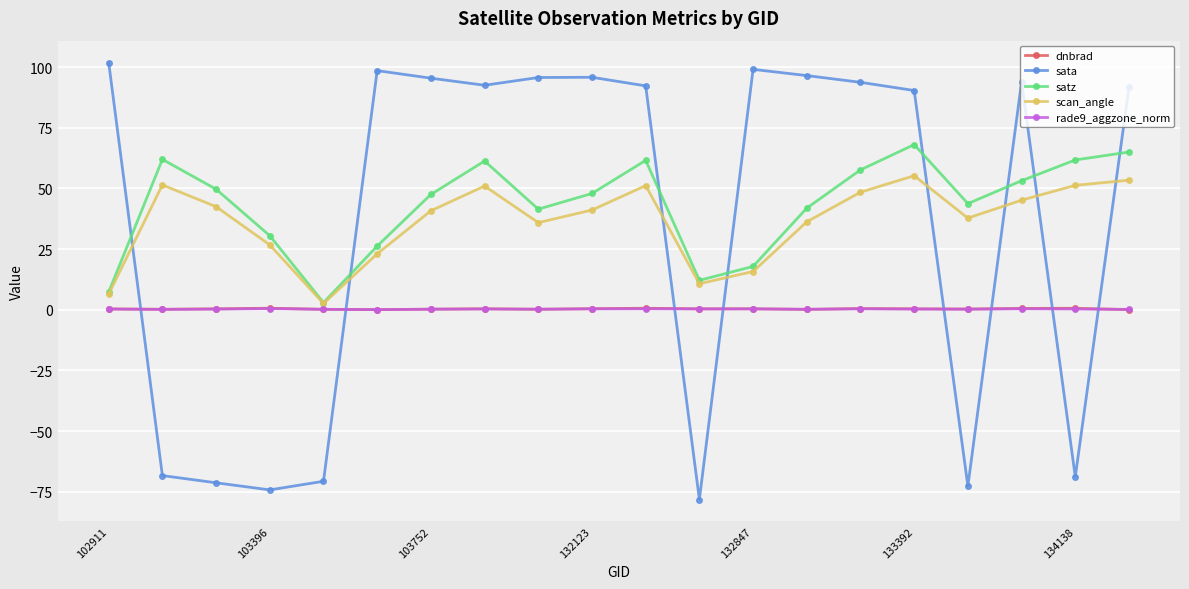

What is the difference between the maximum and second lowest values in the satz series?

60.8